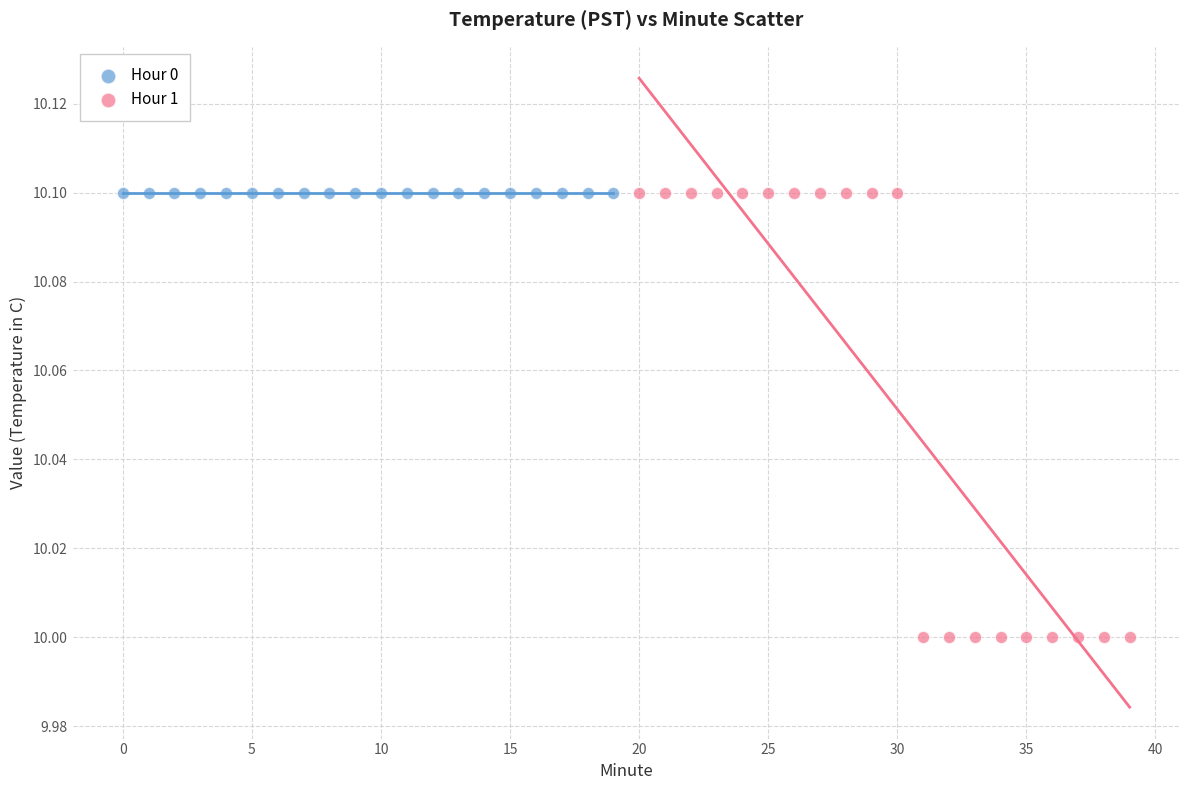

What are all the series names shown in the legend?

Hour 0, Hour 1